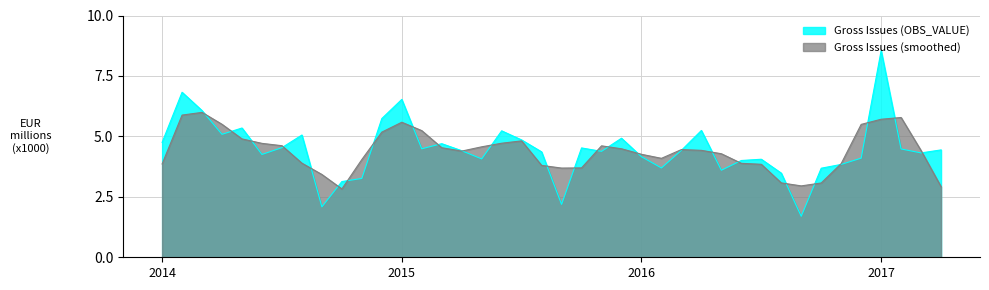

Which series has the widest spread of values?

Gross Issues (OBS_VALUE)